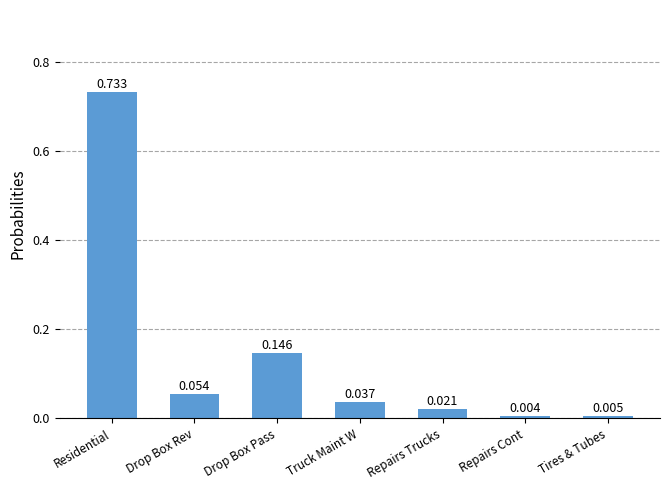

What position from the right is Drop Box Rev?

6